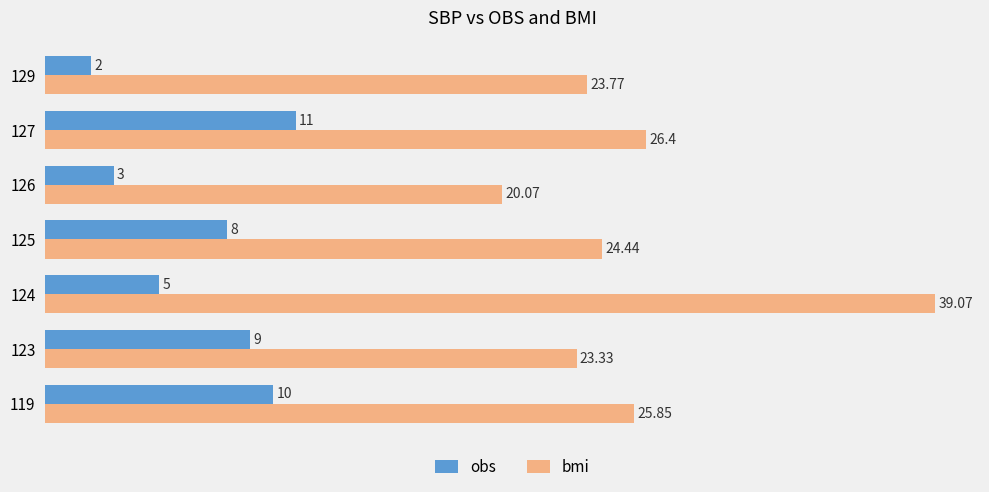

List the labels in order of bmi value, largest first.

124, 127, 119, 125, 129, 123, 126